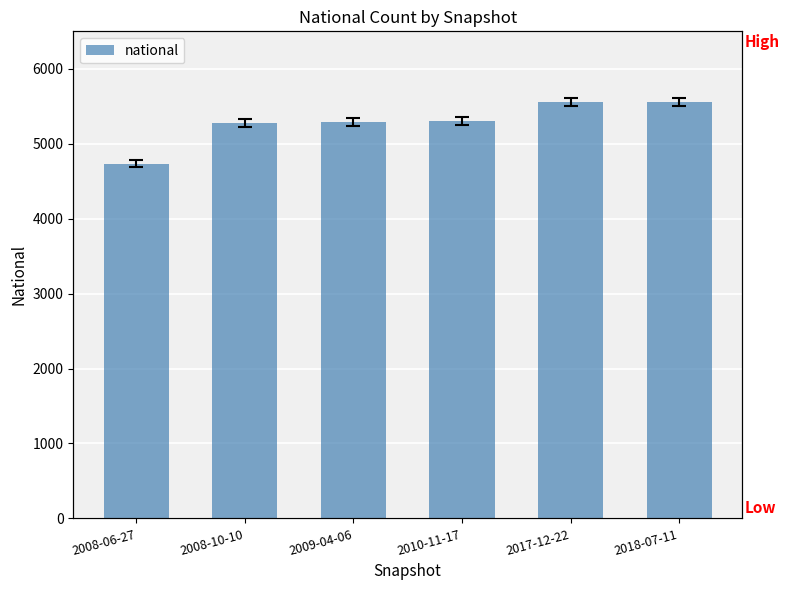

The value at 2008-06-27 is 8166. True or false?

False